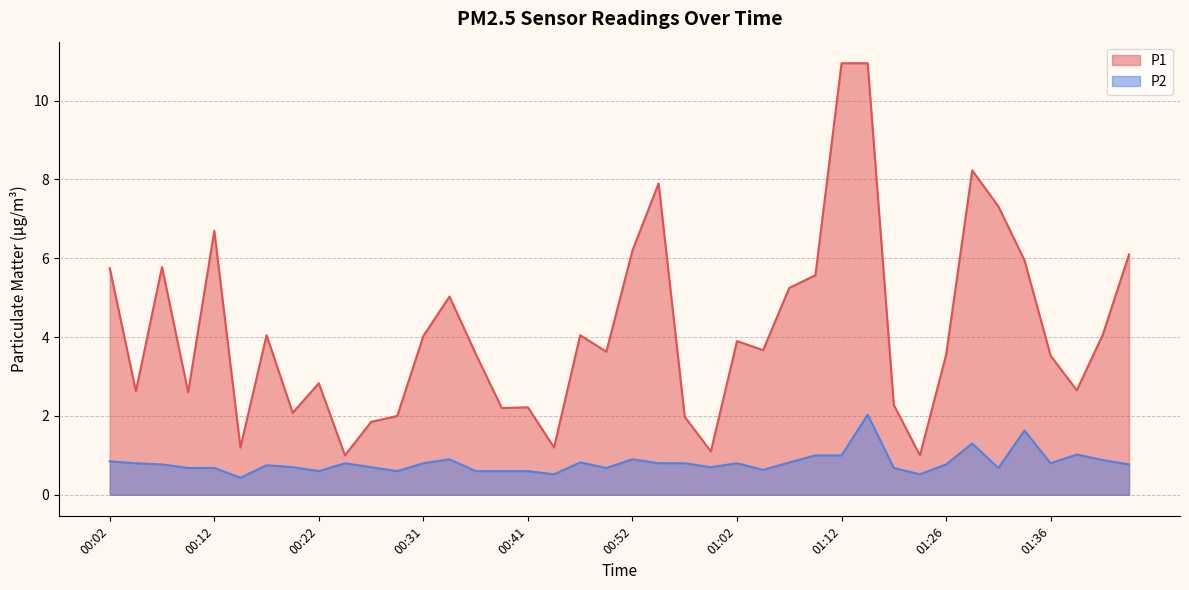

What is the difference between the maximum and minimum values in the P2 series?

1.6